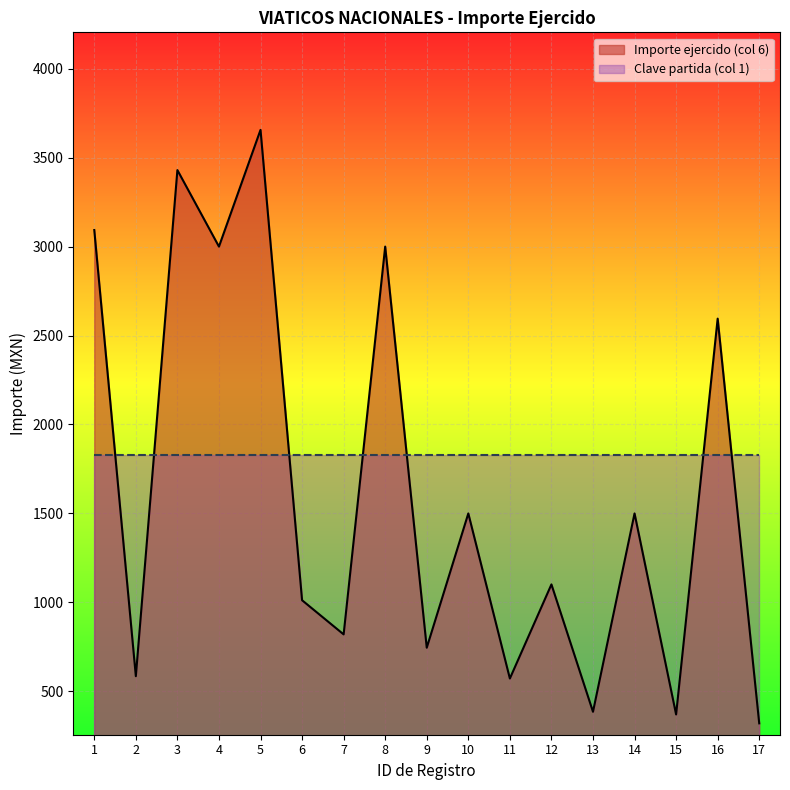

The chart shows a value of 1012.0 at 6. True or false?

True